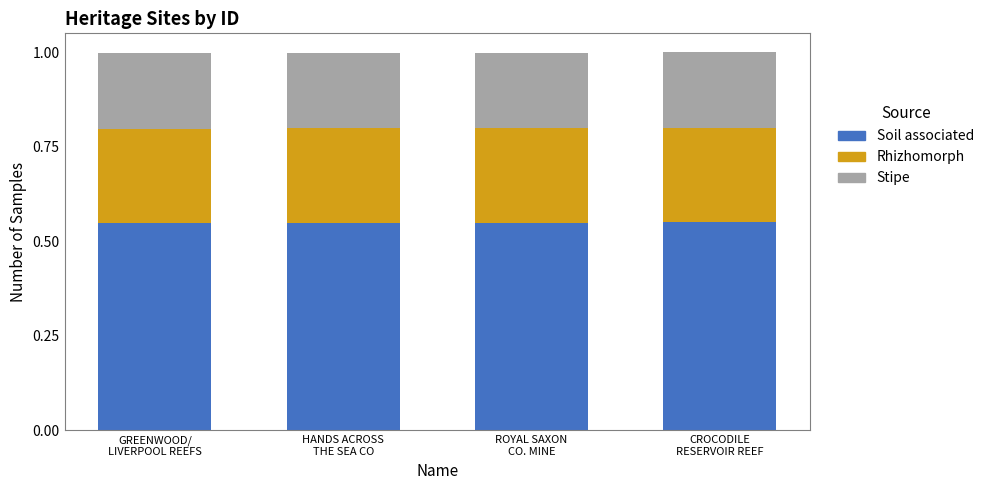

Count the Rhizhomorph values in the range 0 to 1.

4